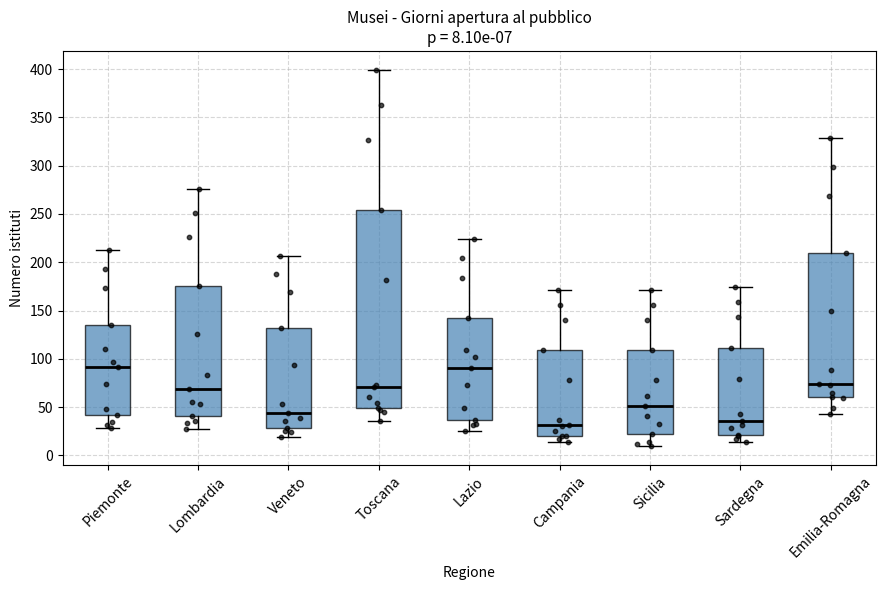

Which box has the lowest median line?

Campania